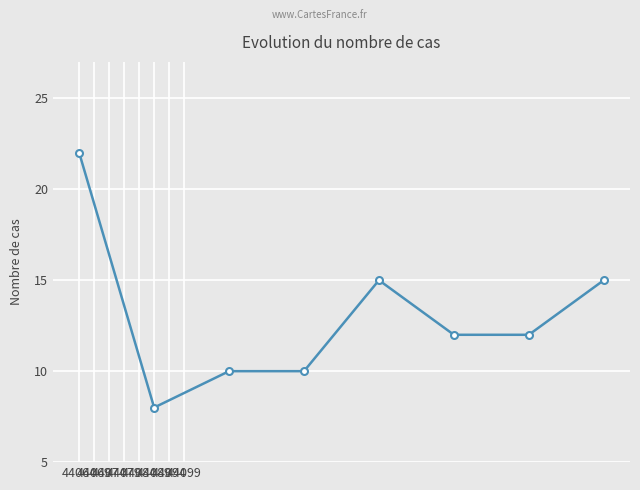

Reading left to right, extract all data points from this chart.

22	8	10	10	15	12	12	15